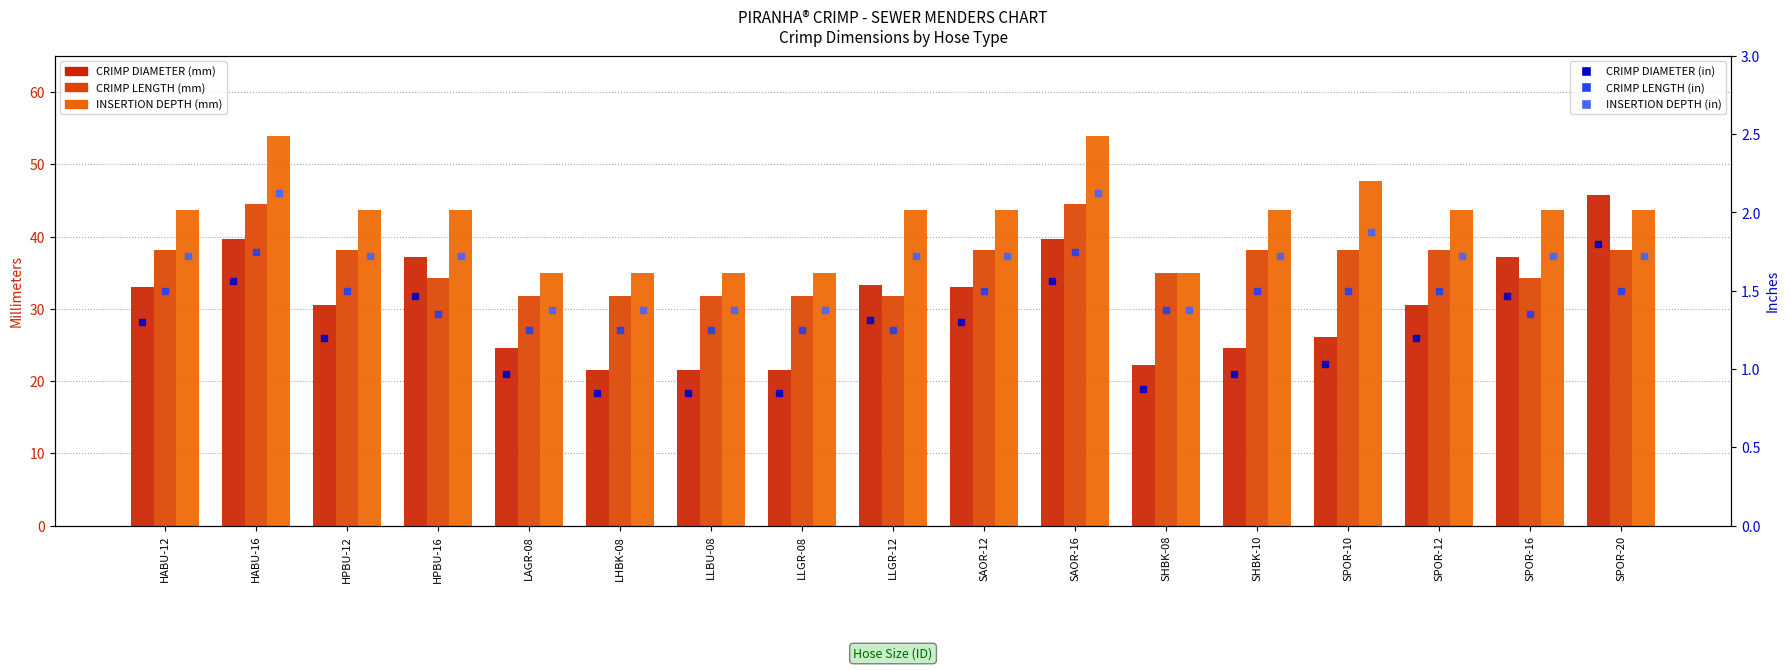

At which label does INSERTION DEPTH (in) reach its minimum?

LAGR-08